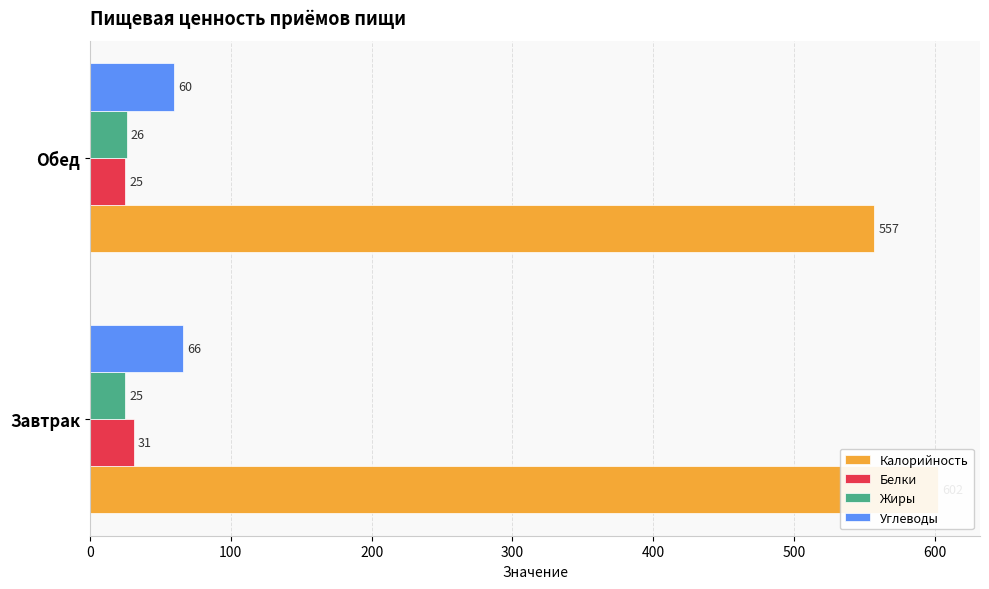

Rank the series by their maximum value, from lowest to highest.

Жиры, Белки, Углеводы, Калорийность